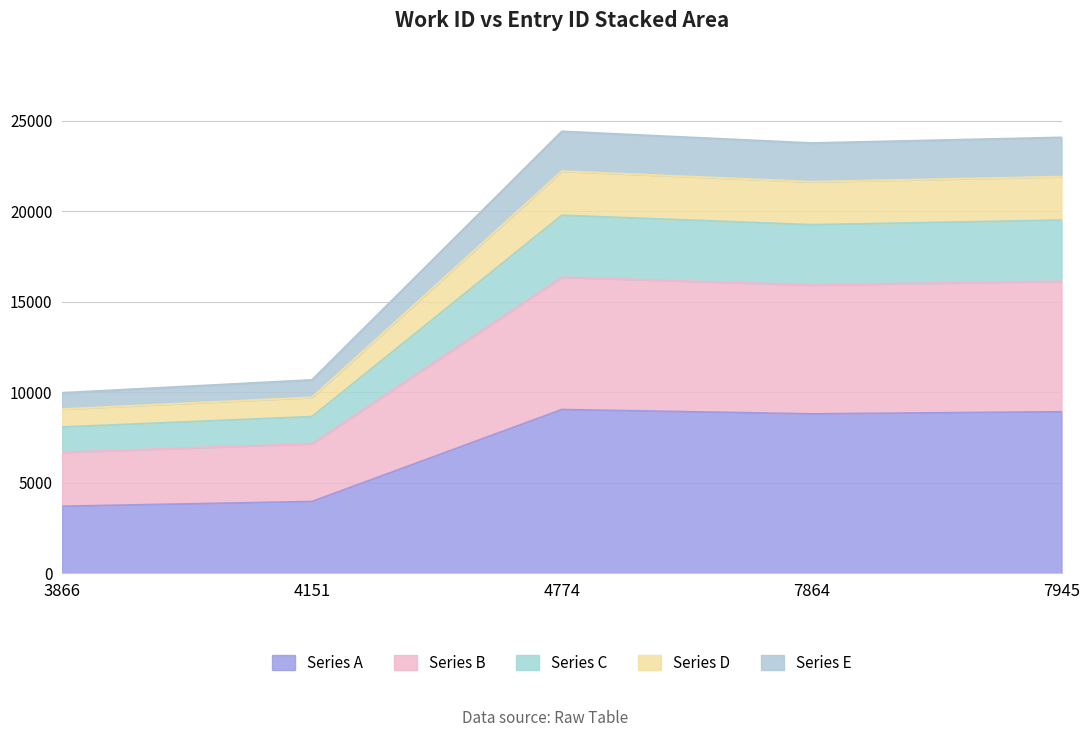

At which label does the data first exceed 15929?

4774